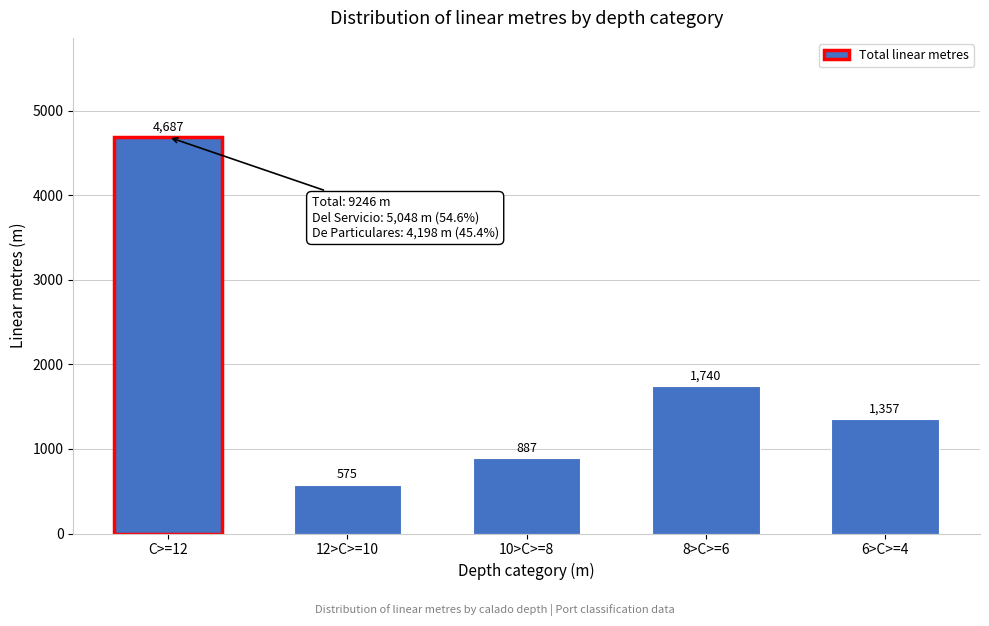

Reading left to right, what are all the values shown in this chart?

4687	575	887	1740	1357